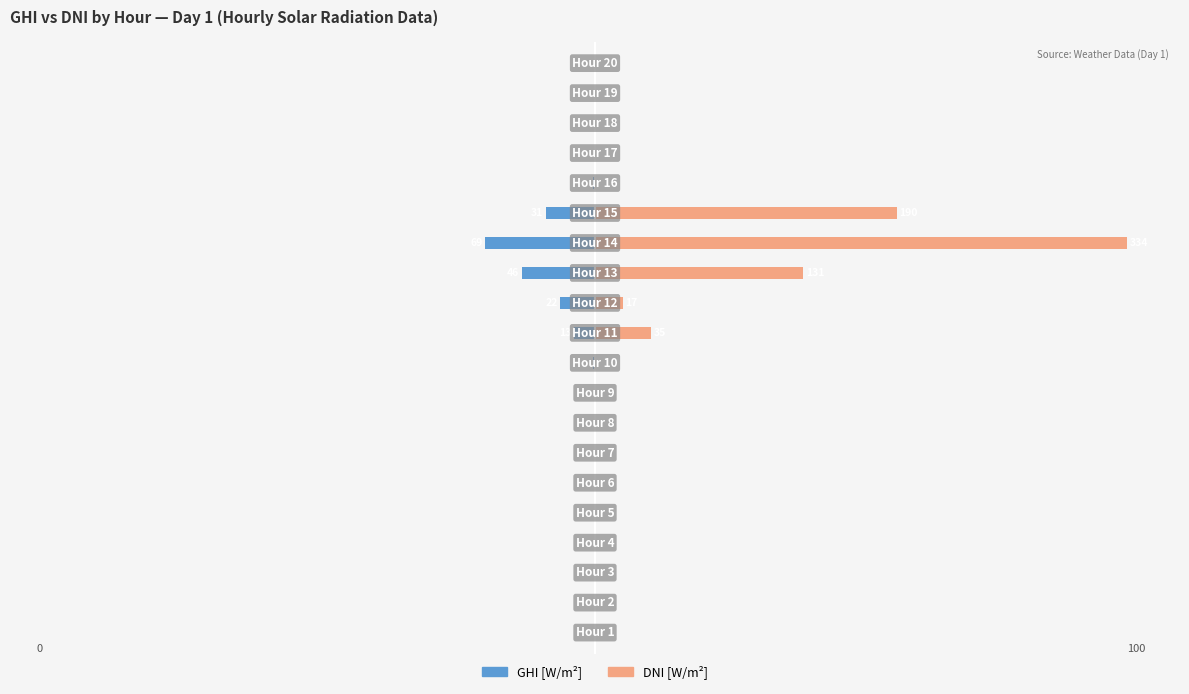

Which series has the widest spread of values?

DNI [W/m²]